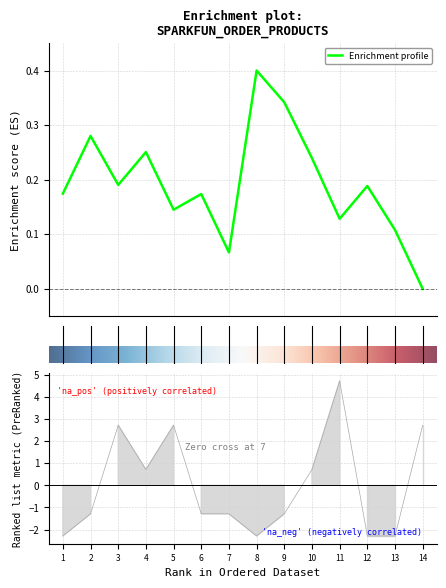

Reading right to left, transcribe all the data shown in this chart.

2.7	-2.3	-2.3	4.7	0.7	-1.3	-2.3	-1.3	-1.3	2.7	0.7	2.7	-1.3	-2.3